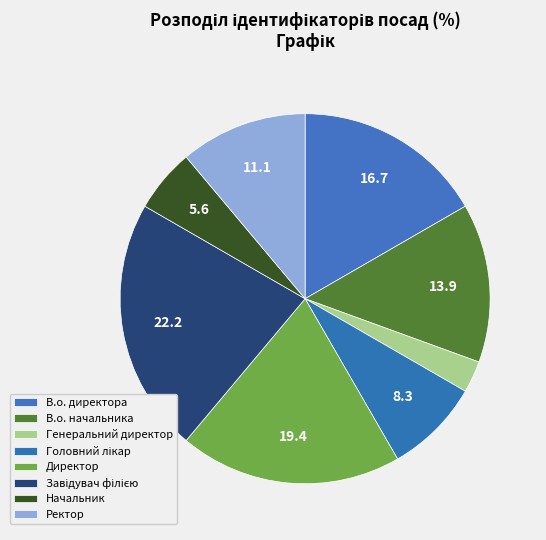

Rank the categories by value from lowest to highest.

Генеральний директор, Начальник, Головний лікар, Ректор, В.о. начальника, В.о. директора, Директор, Завідувач філією